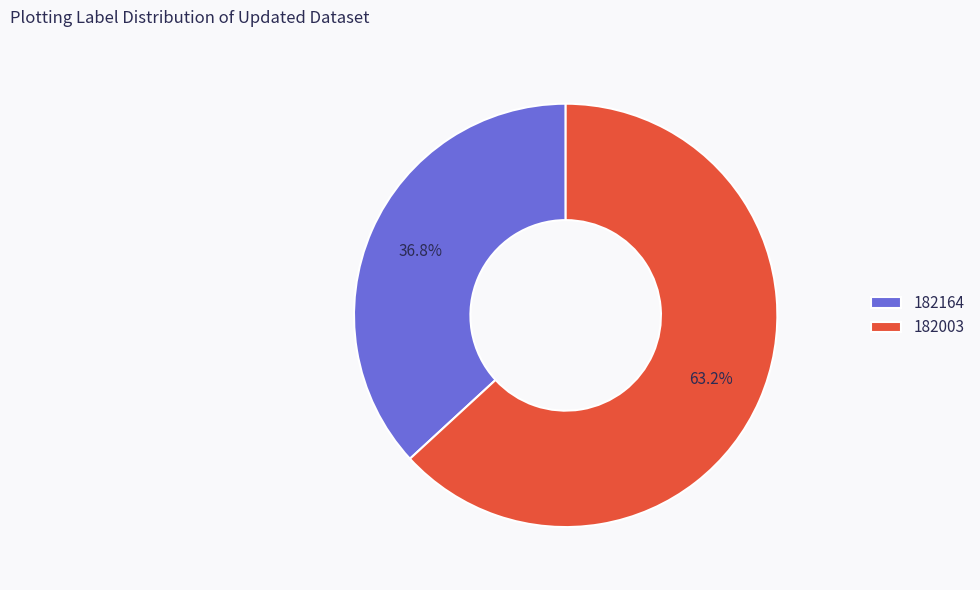

What percentage is the 182003 slice, to the nearest percent?

63%